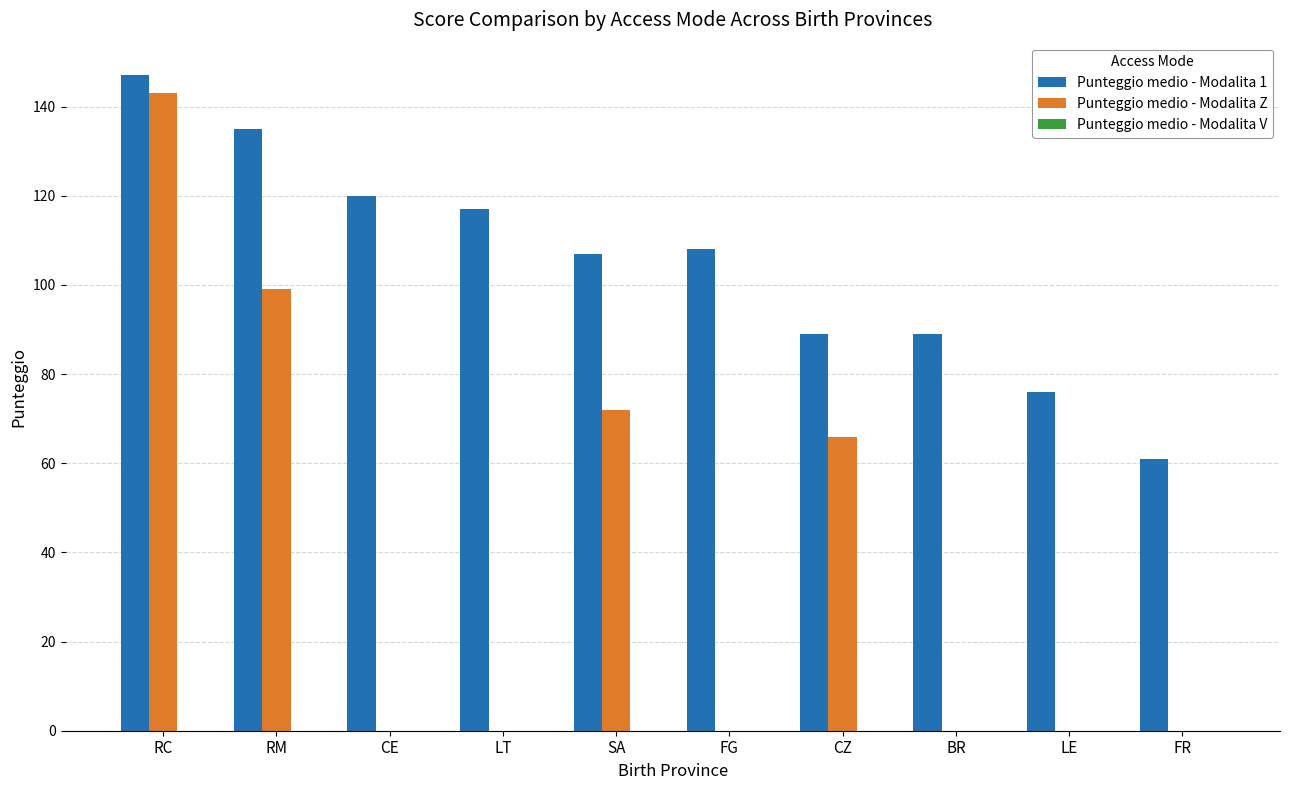

Which series has the largest total across all categories?

Punteggio medio - Modalita 1